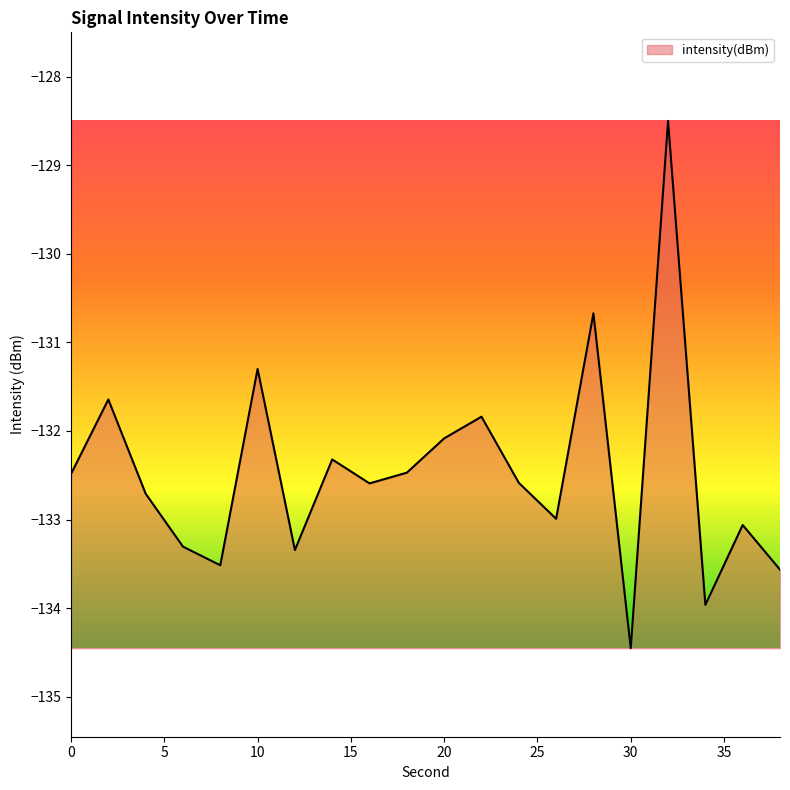

What is the maximum value shown in the chart?

-128.5